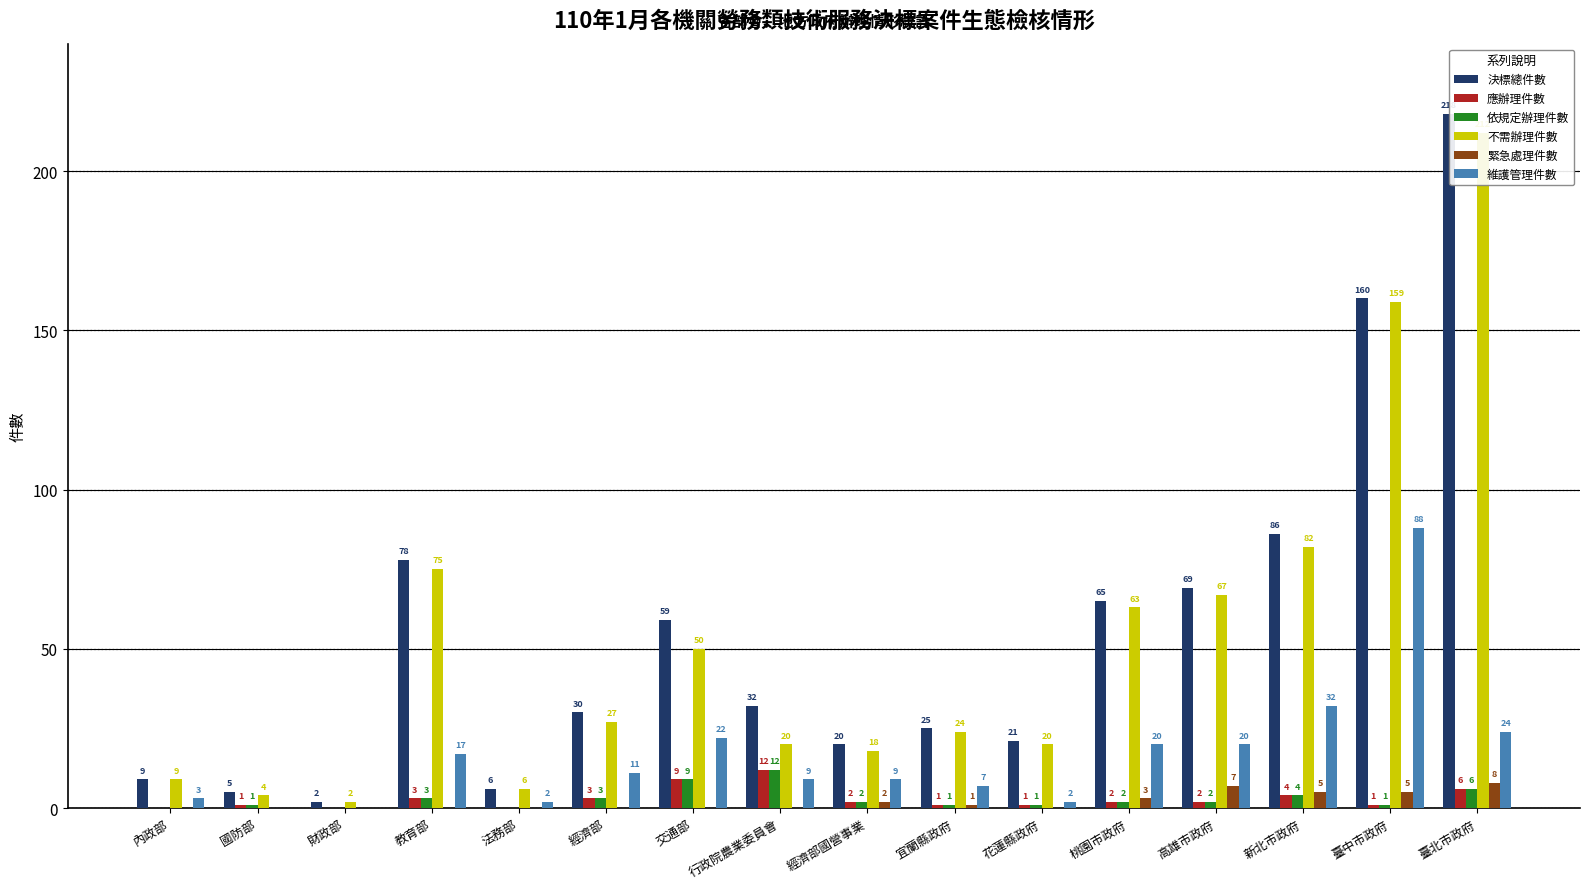

What is the spread (max minus min) of values at 交通部?

59